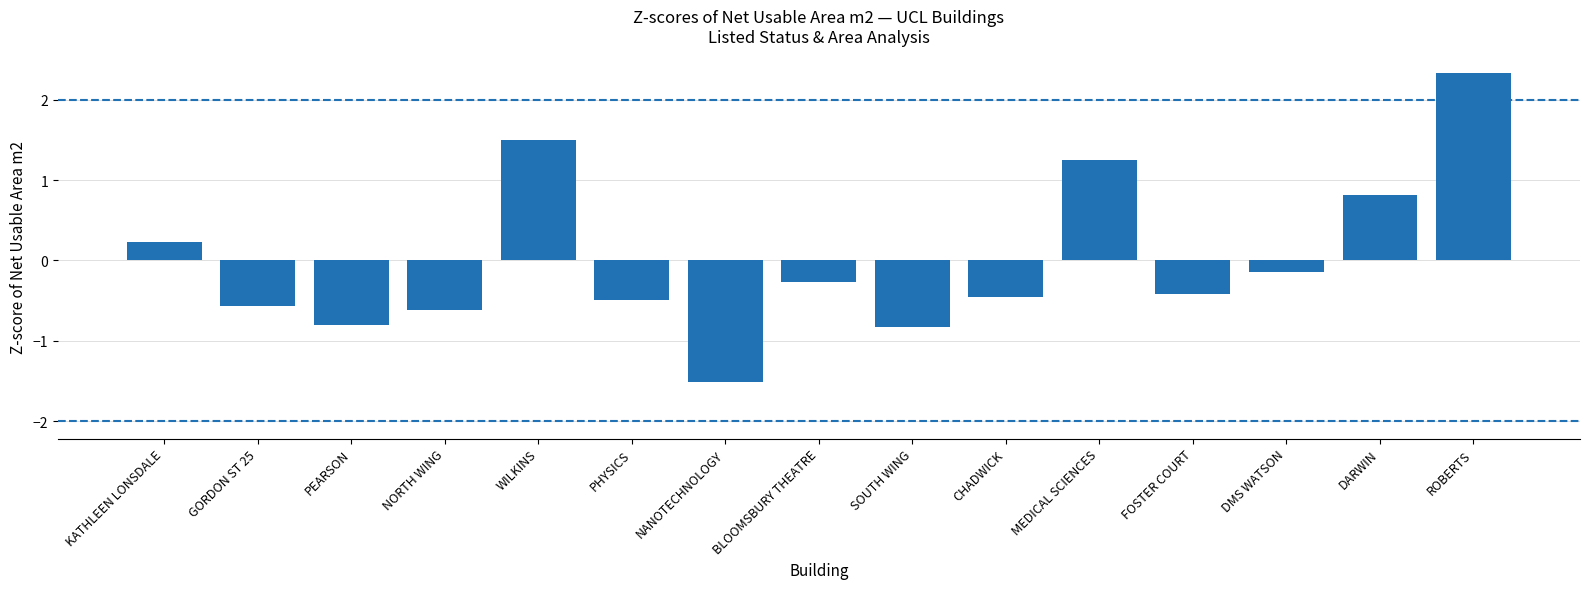

What is the change in value from KATHLEEN LONSDALE to DMS WATSON?

-0.4